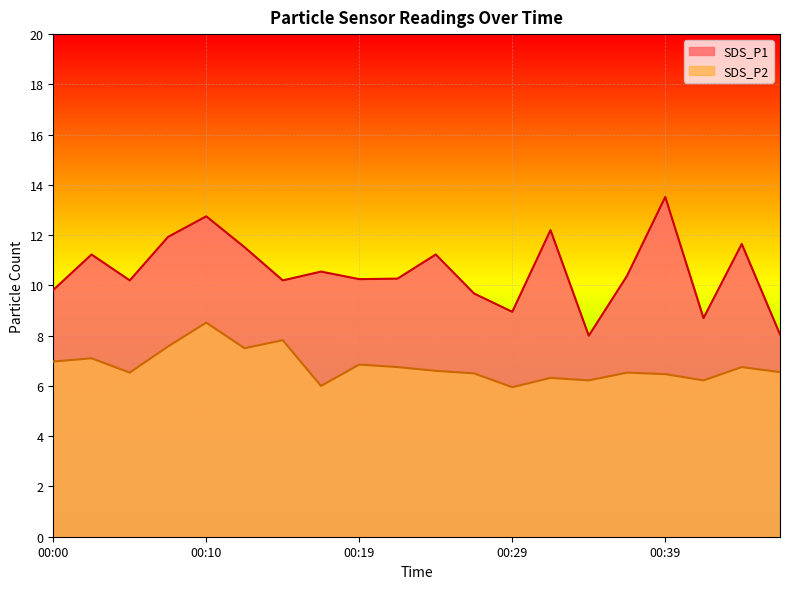

True or false: SDS_P2 has a value of 6.8 at 00:44.

True